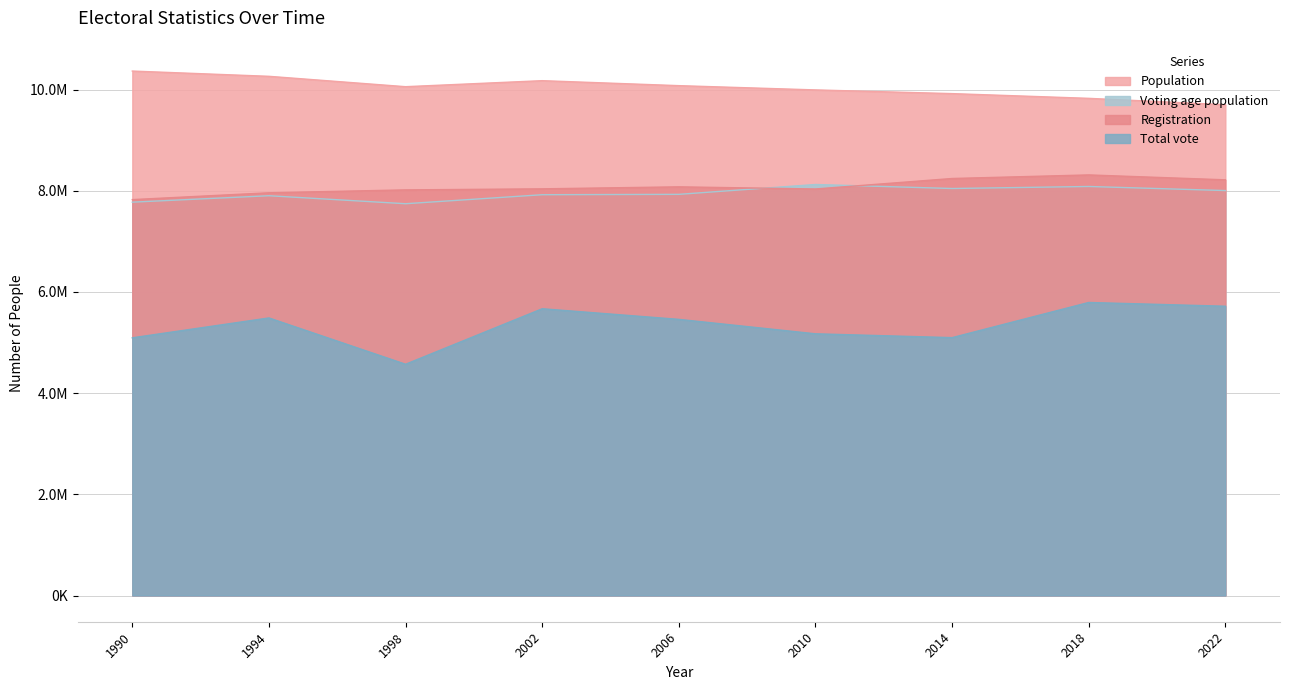

True or false: Registration and Population intersect in this chart.

False